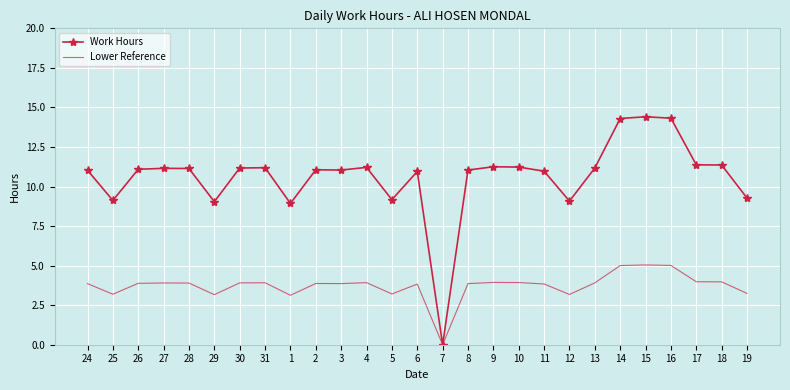

What is the highest value of the Work Hours series?

14.4